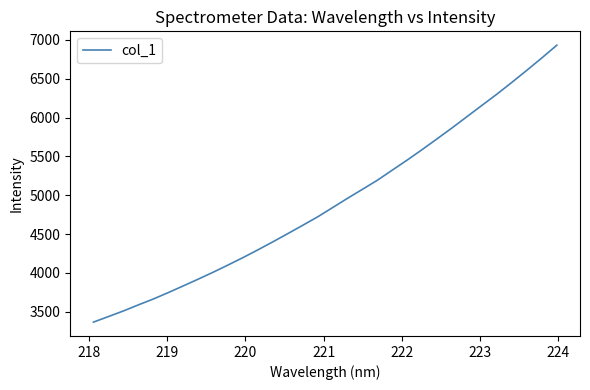

True or false: there are more than 2 points higher than both neighbors.

False